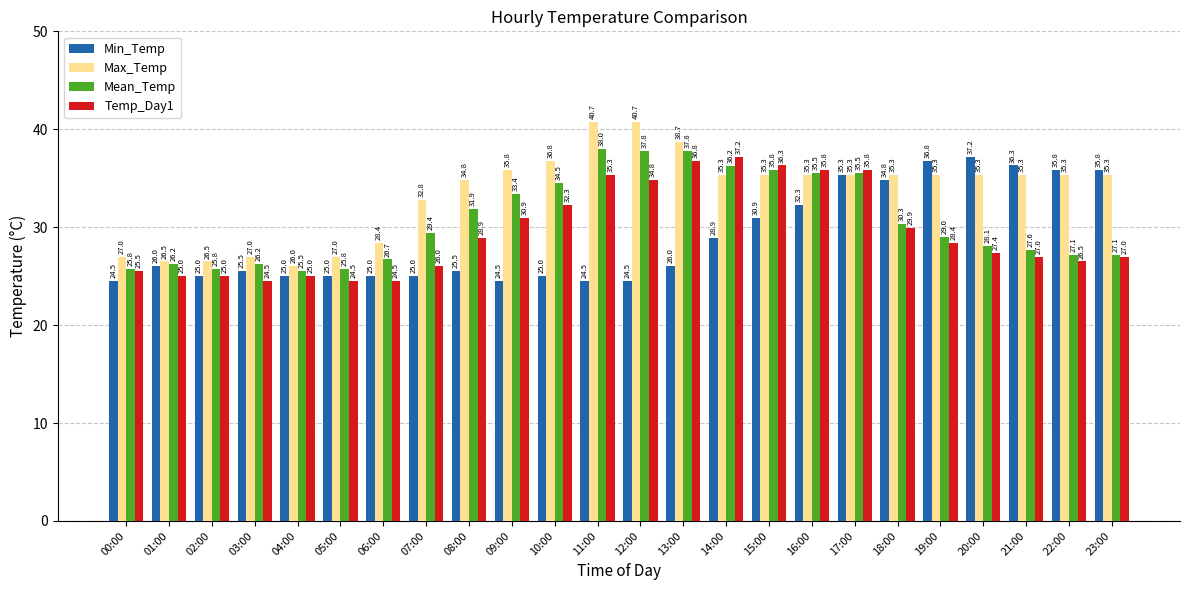

At 19:00, list the series in order from largest to smallest.

Min_Temp, Max_Temp, Mean_Temp, Temp_Day1